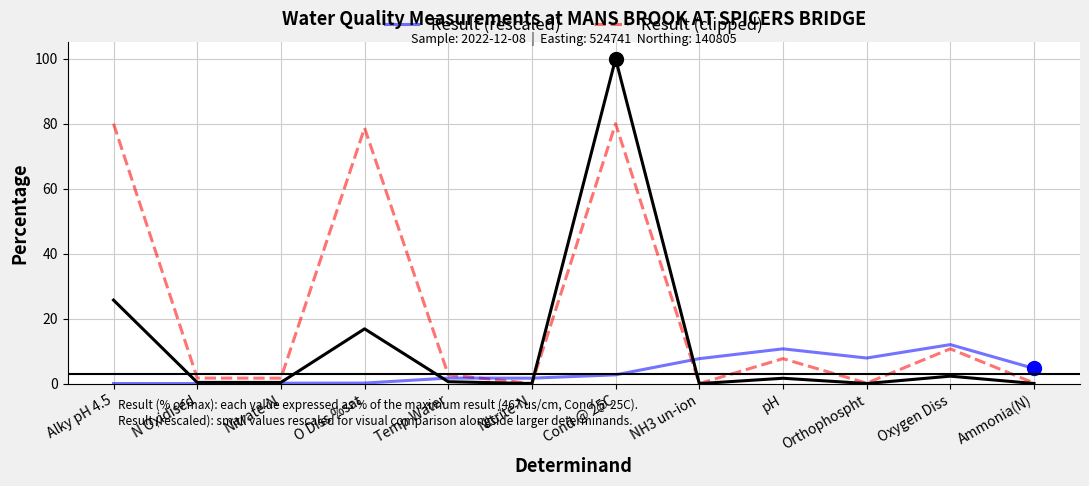

What is the greatest value displayed?

100.0